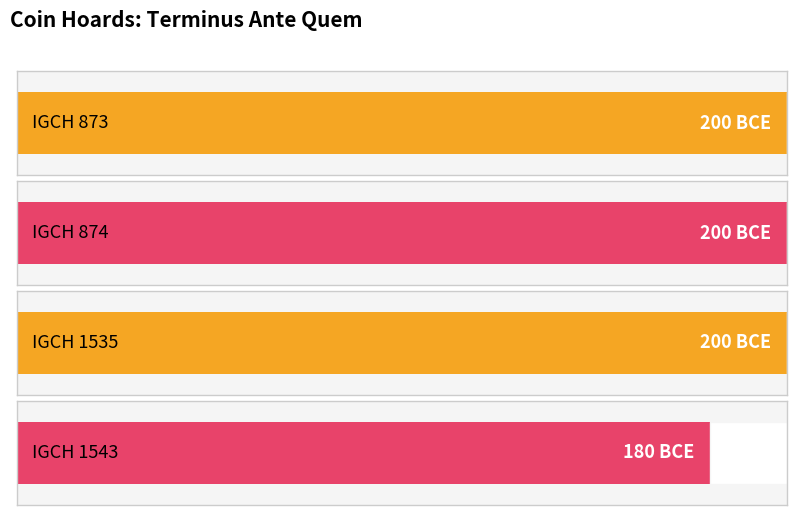

What is the greatest value displayed?

-180